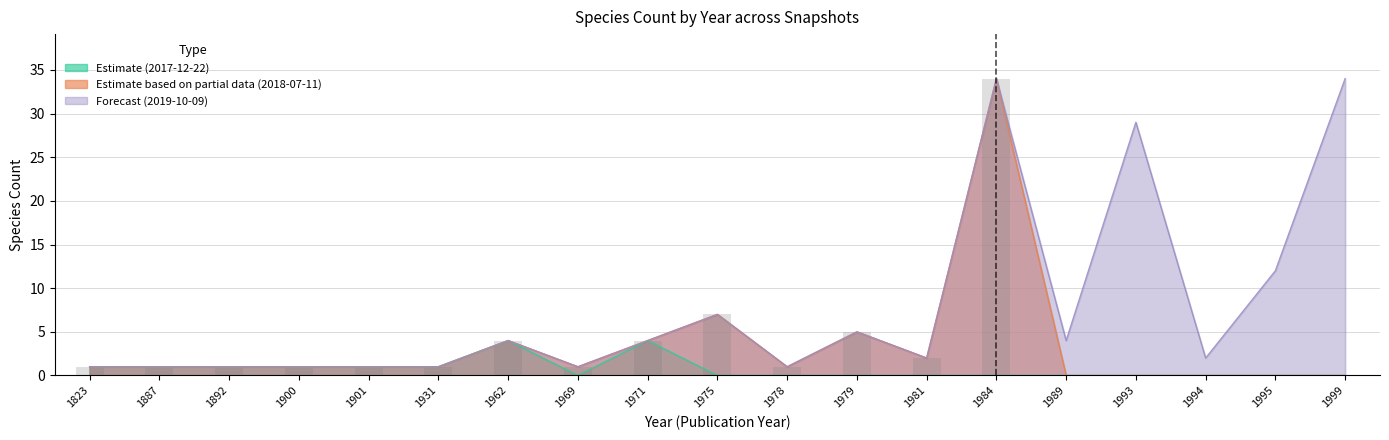

What is the value of the 2019-10-09 bar at the 8th from the left?

1